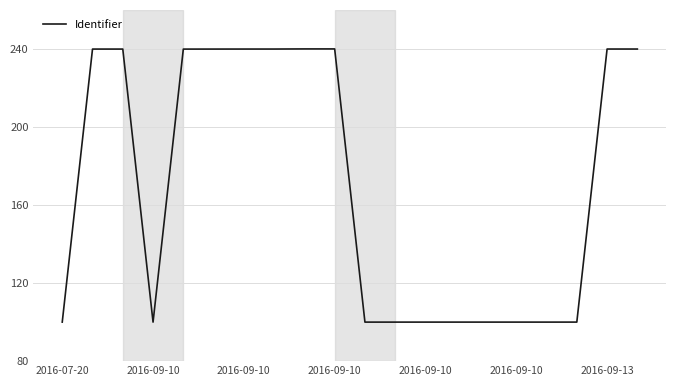

What is the difference between the maximum and minimum values?

140.0